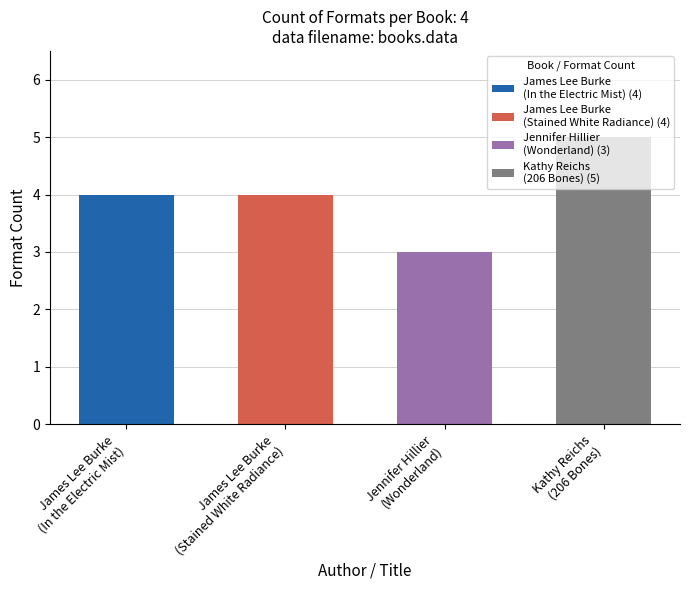

Rank the categories by value from lowest to highest.

Jennifer Hillier
(Wonderland), James Lee Burke
(In the Electric Mist), James Lee Burke
(Stained White Radiance), Kathy Reichs
(206 Bones)